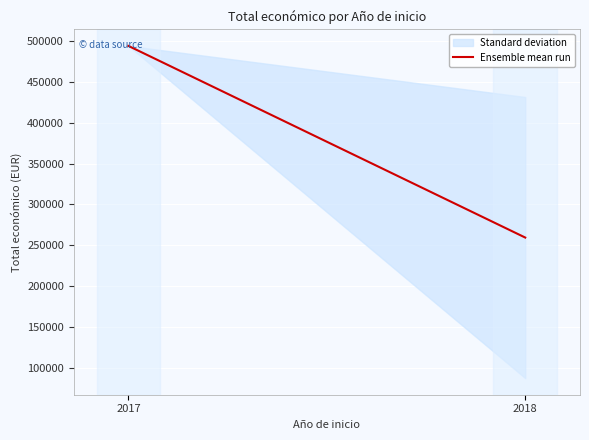

List the labels in order of value, largest first.

2017, 2018